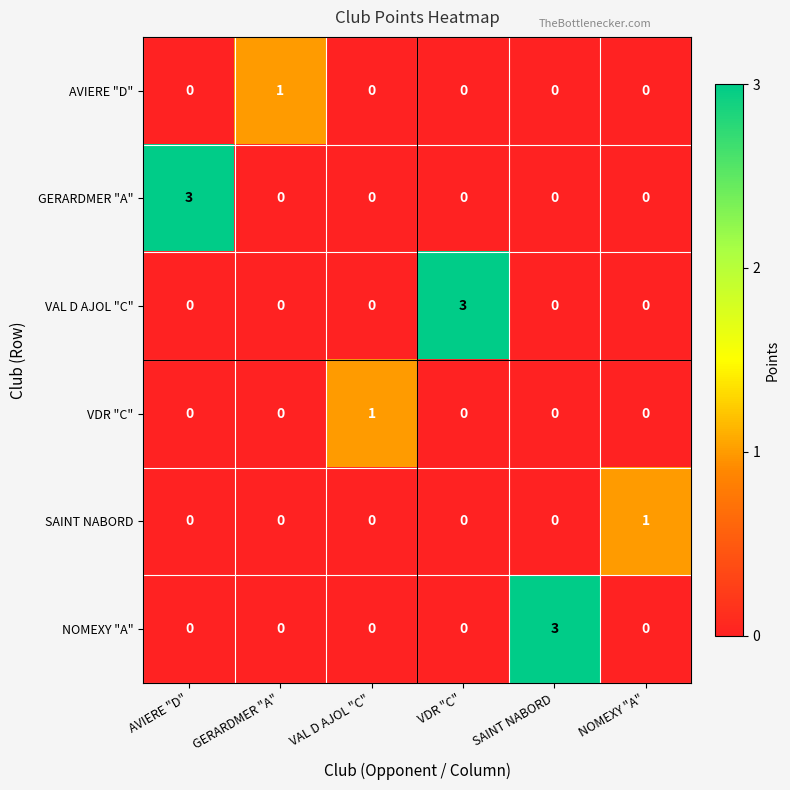

At how many categories does at least one series exceed 0?

6